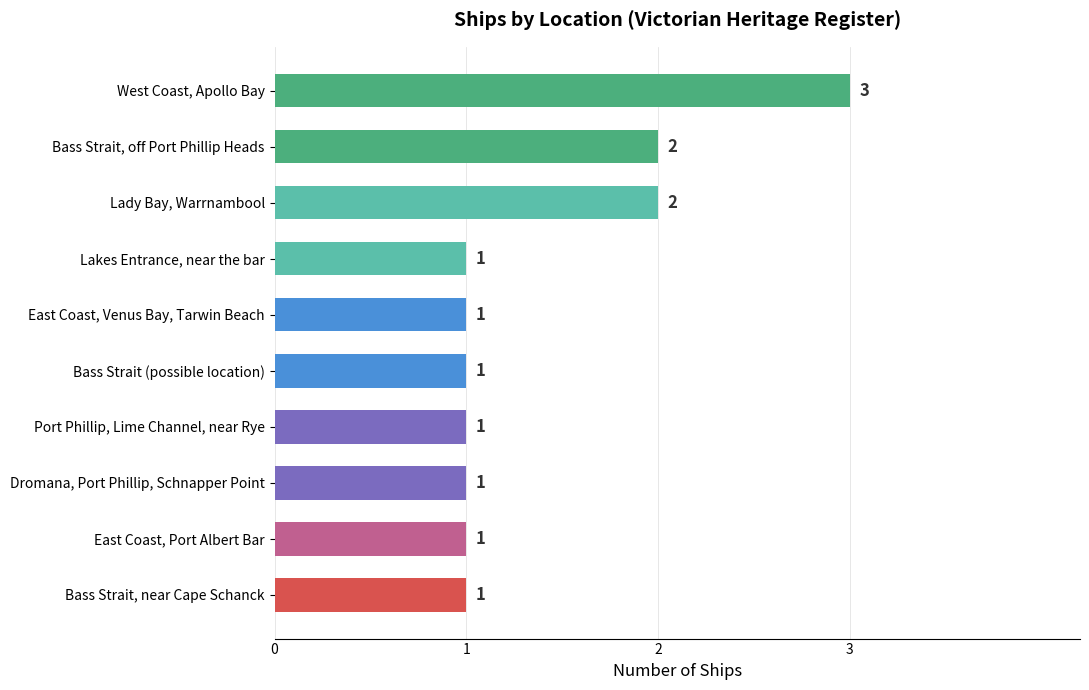

Reading bottom to top, list all the values displayed in this chart.

Bass Strait, near Cape Schanck=1	East Coast, Port Albert Bar=1	Dromana, Port Phillip, Schnapper Point=1	Port Phillip, Lime Channel, near Rye=1	Bass Strait (possible location)=1	East Coast, Venus Bay, Tarwin Beach=1	Lakes Entrance, near the bar=1	Lady Bay, Warrnambool=2	Bass Strait, off Port Phillip Heads=2	West Coast, Apollo Bay=3